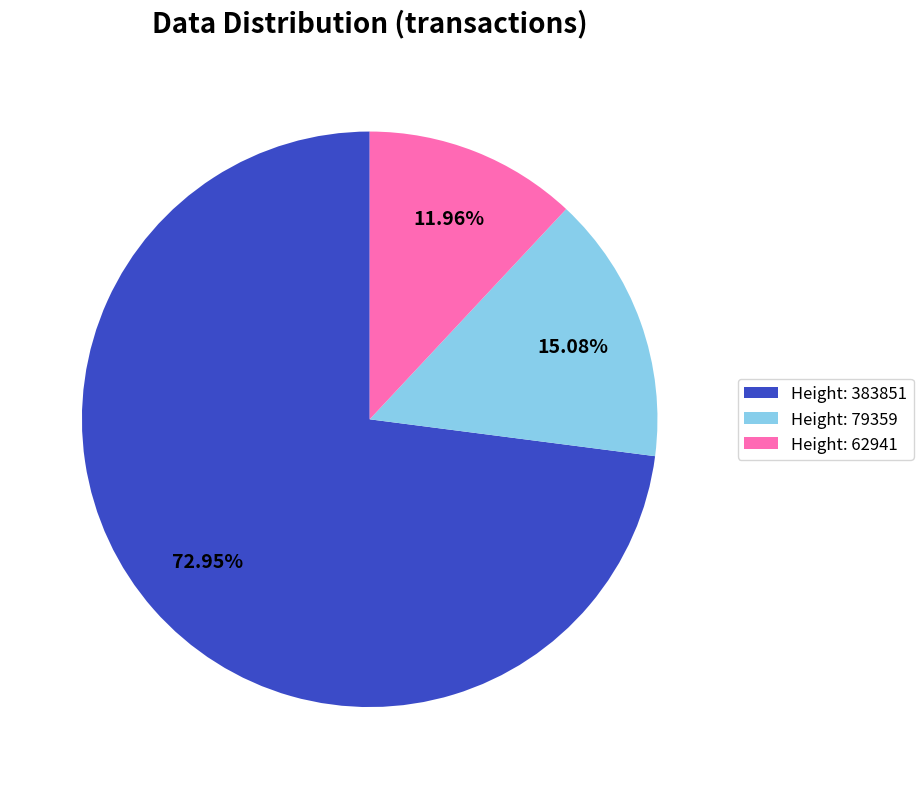

Which has a higher value, Height: 383851 or Height: 62941?

Height: 383851